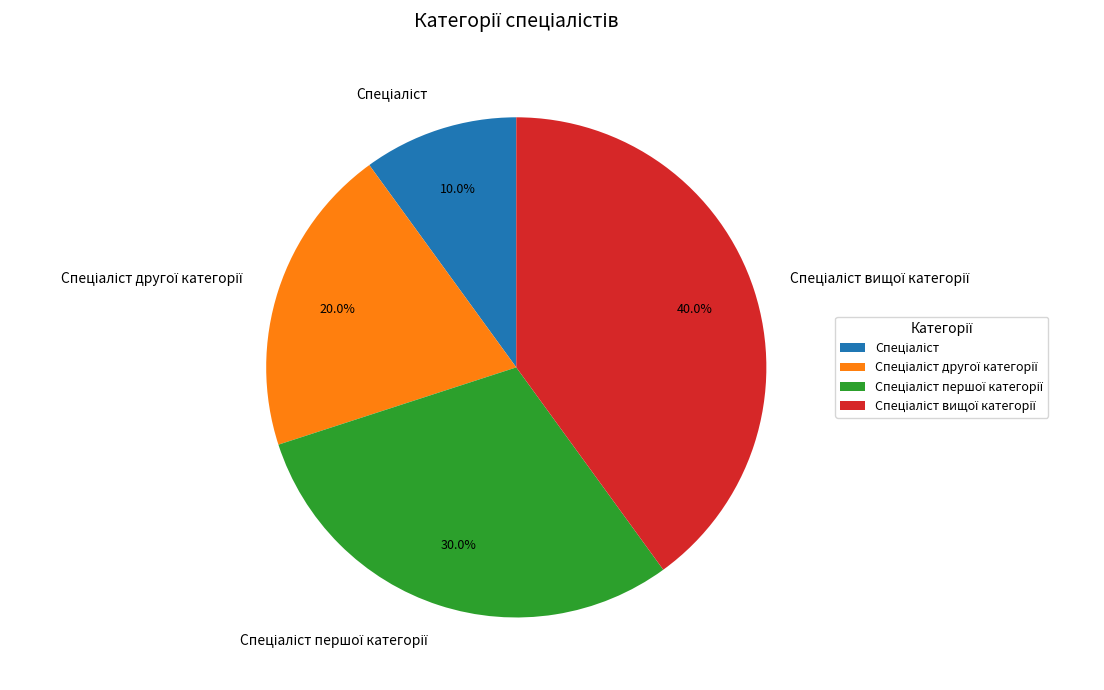

How many segments does this pie chart have?

4